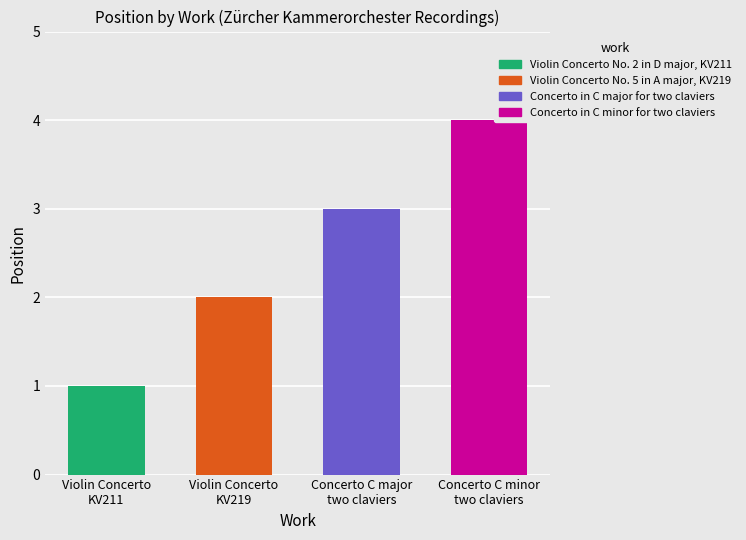

What is the value of the 4th bar from the left?

4